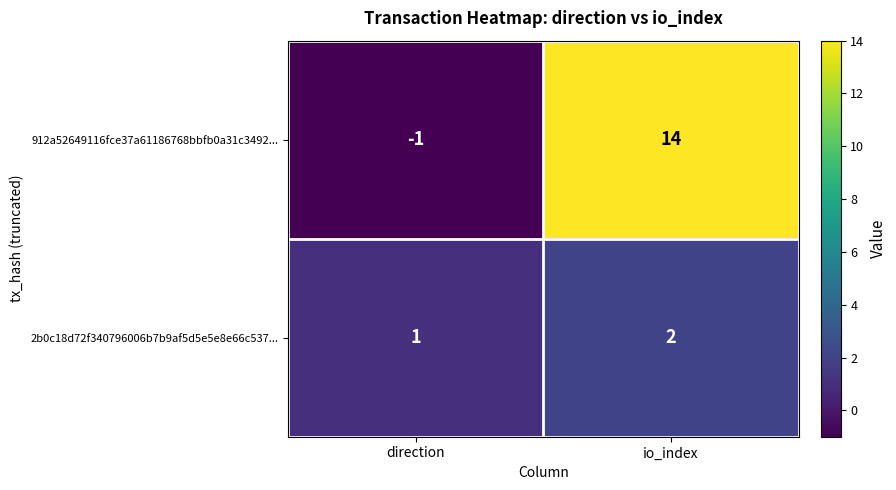

List the labels in order of 912a52649116fce37a61186768bbfb0a31c3492... value, largest first.

io_index, direction